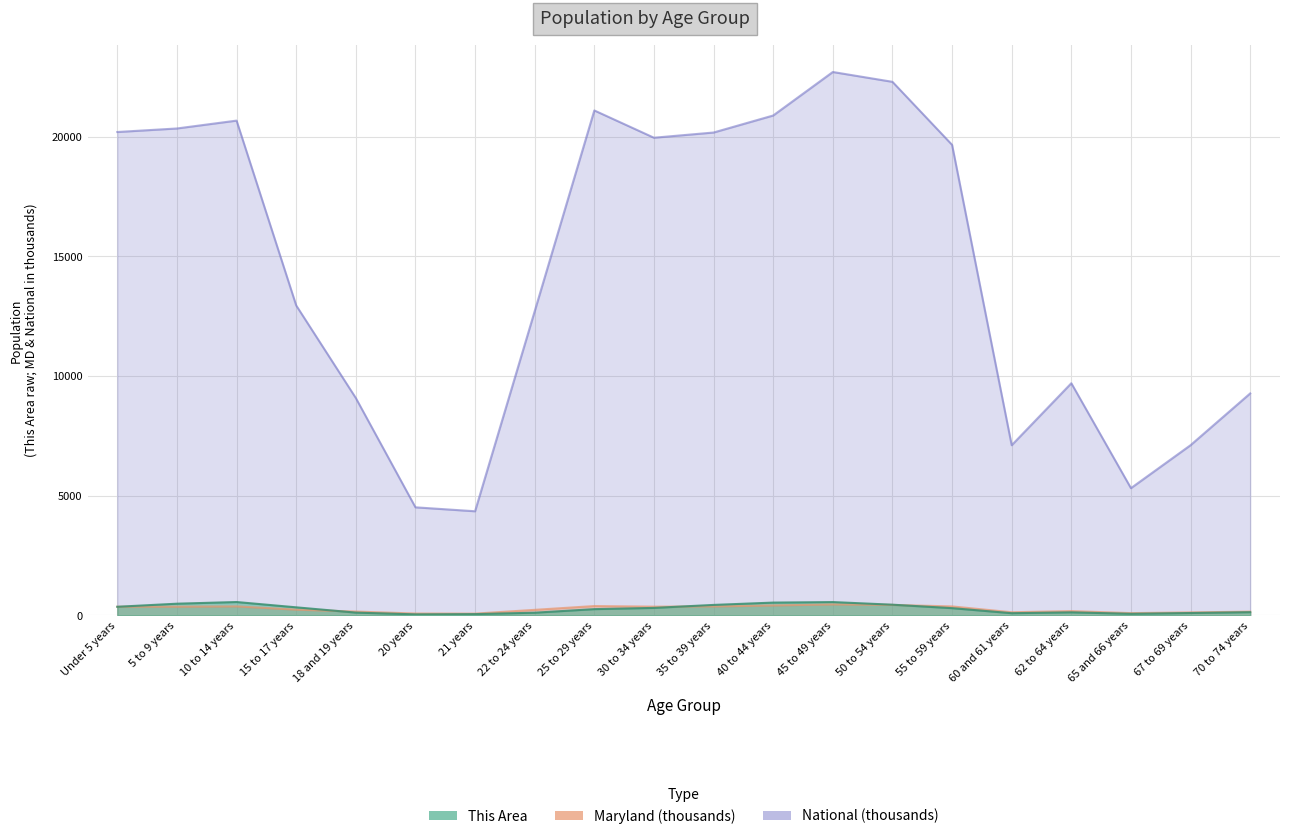

At how many categories does at least one series exceed 15976?

10